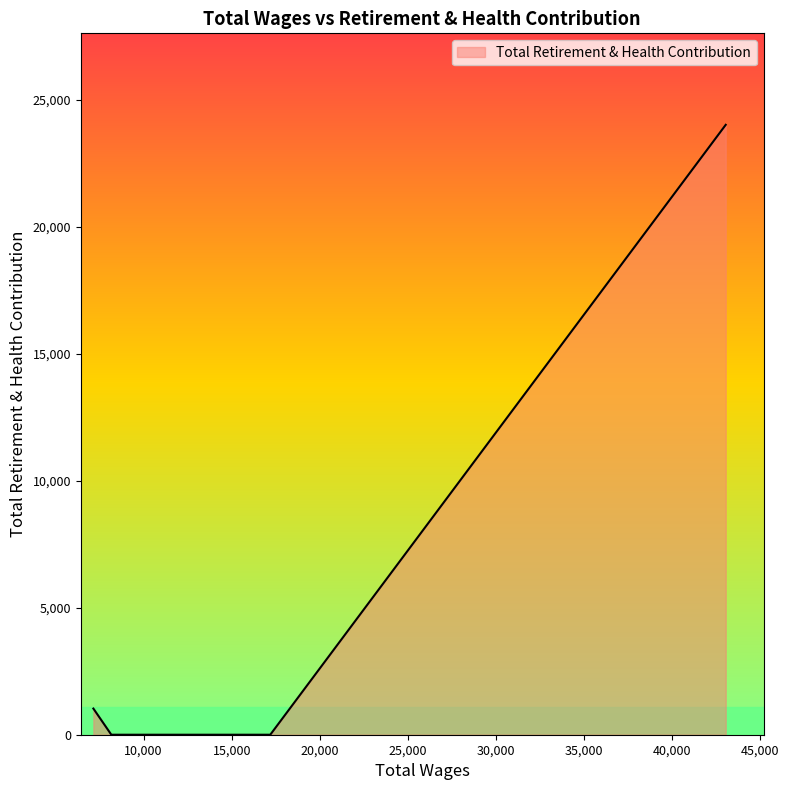

True or false: there are more than 2 points higher than both neighbors.

False